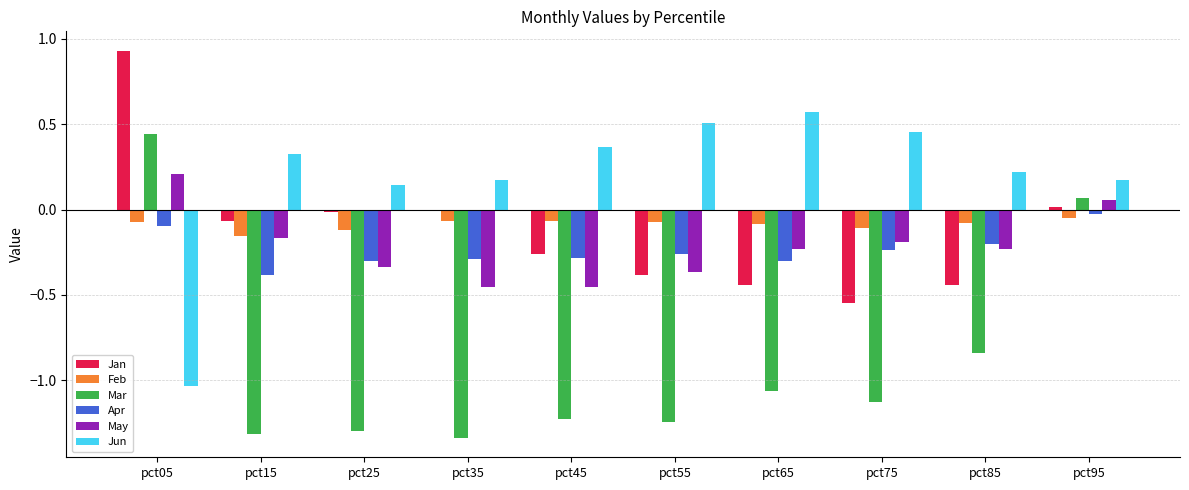

What is the spread (max minus min) of values at pct05?

2.0